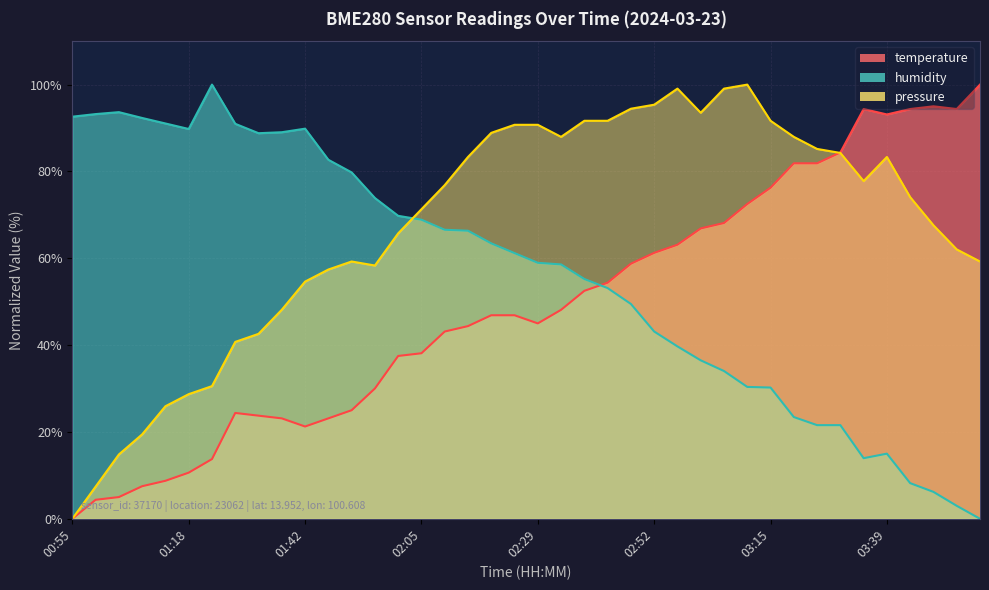

Between 01:32 and 02:00, which series saw the biggest shift?

pressure